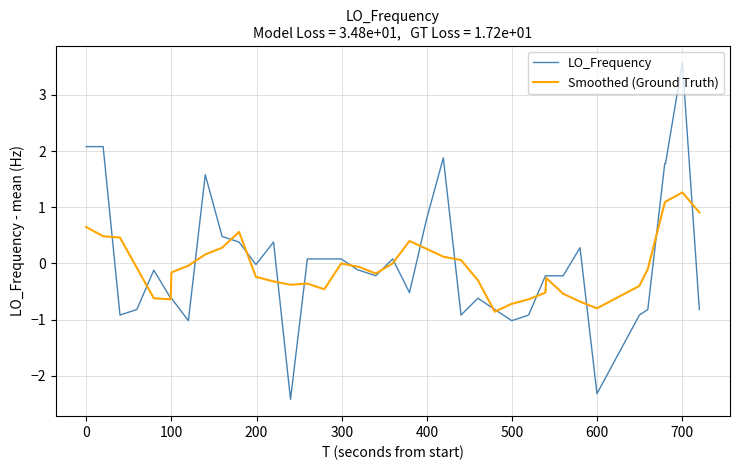

Does the chart display data point markers on the line(s)?

No